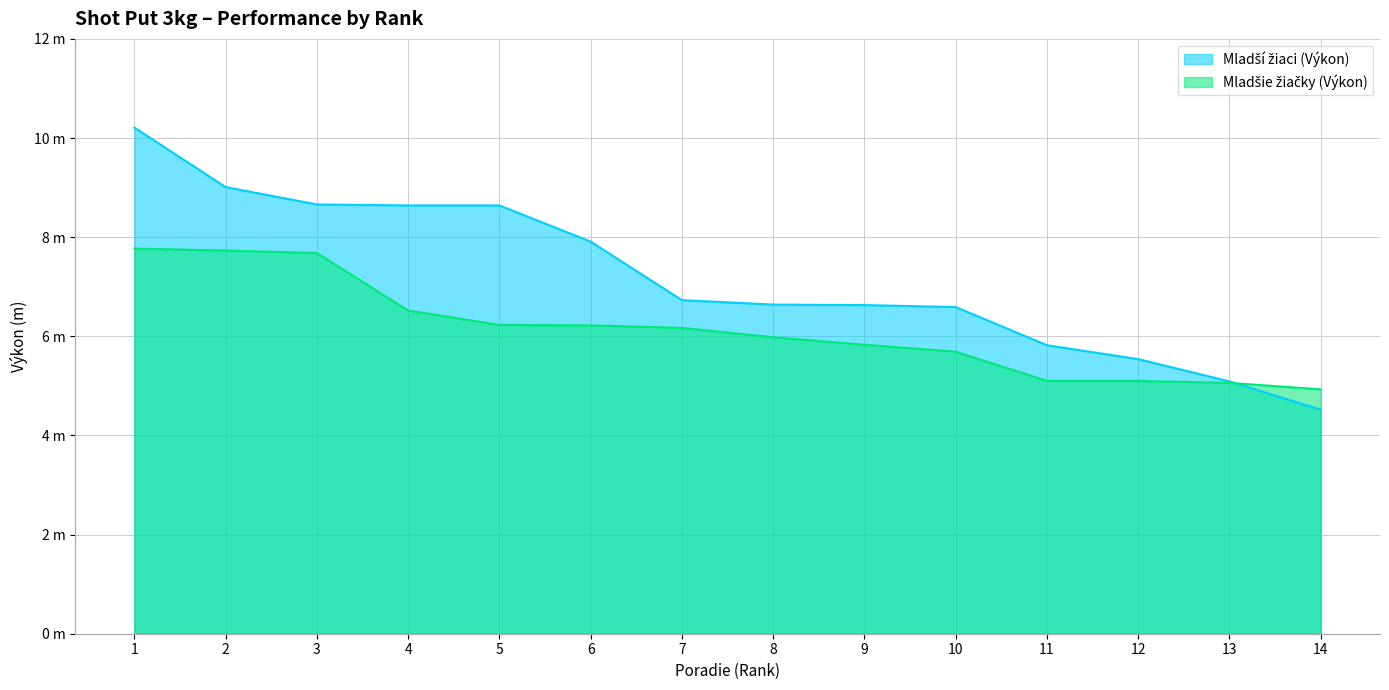

True or false: Mladší žiaci (Výkon) has more than 1 points higher than both neighbors.

False